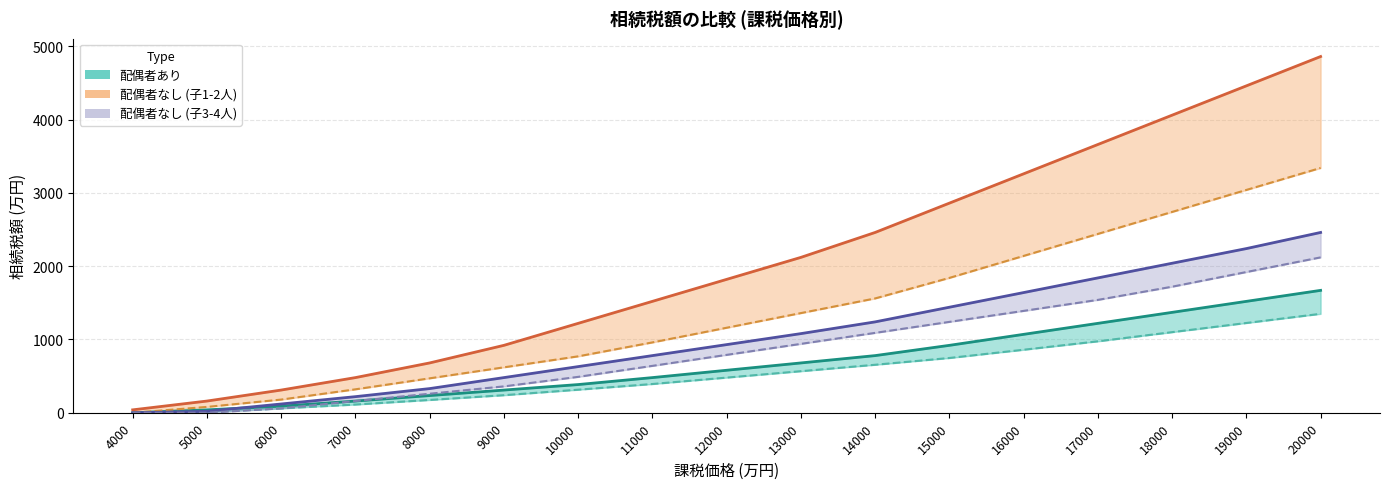

What is the maximum value for 子3人(配偶者なし)?

2460.0